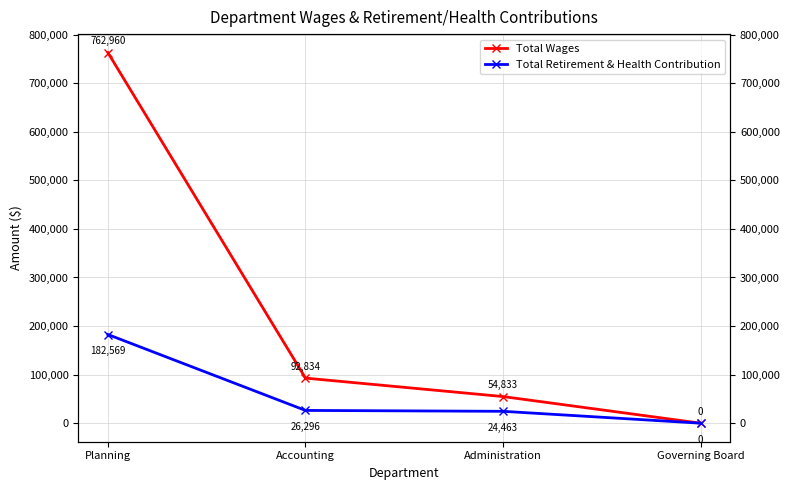

Is it true that Total Retirement & Health Contribution equals 26296 at Accounting?

True